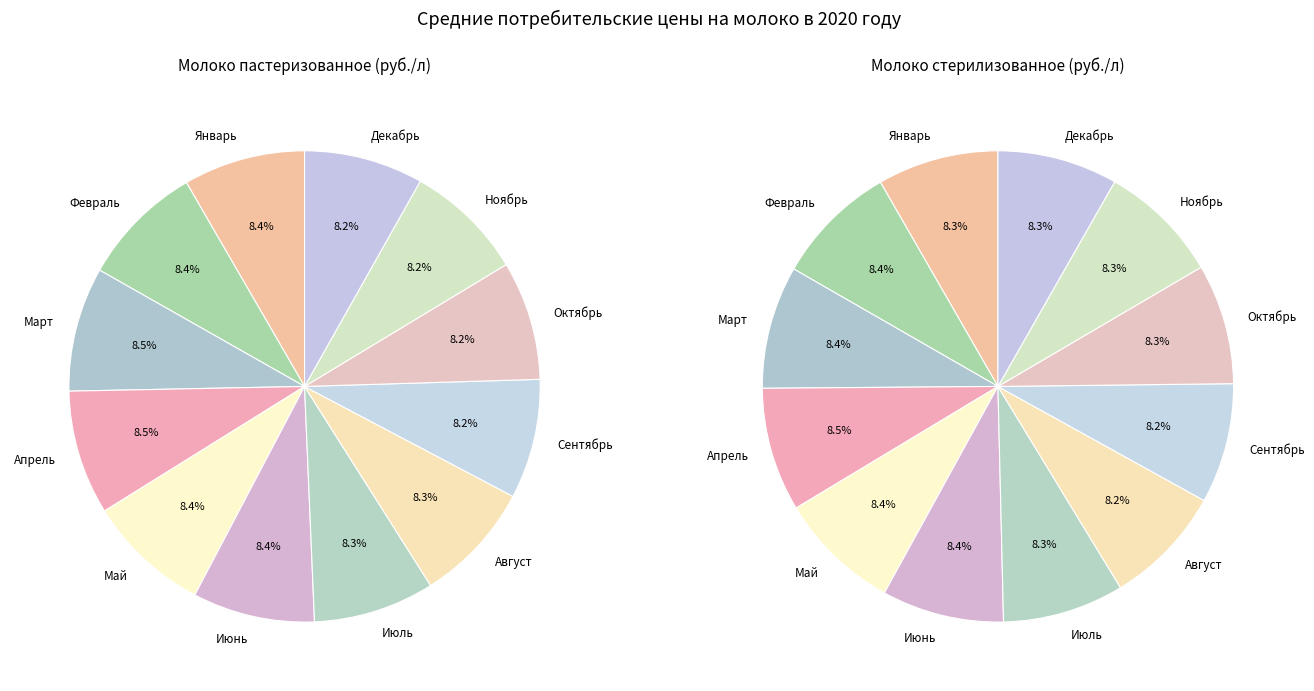

Count the number of slices in the pie.

12